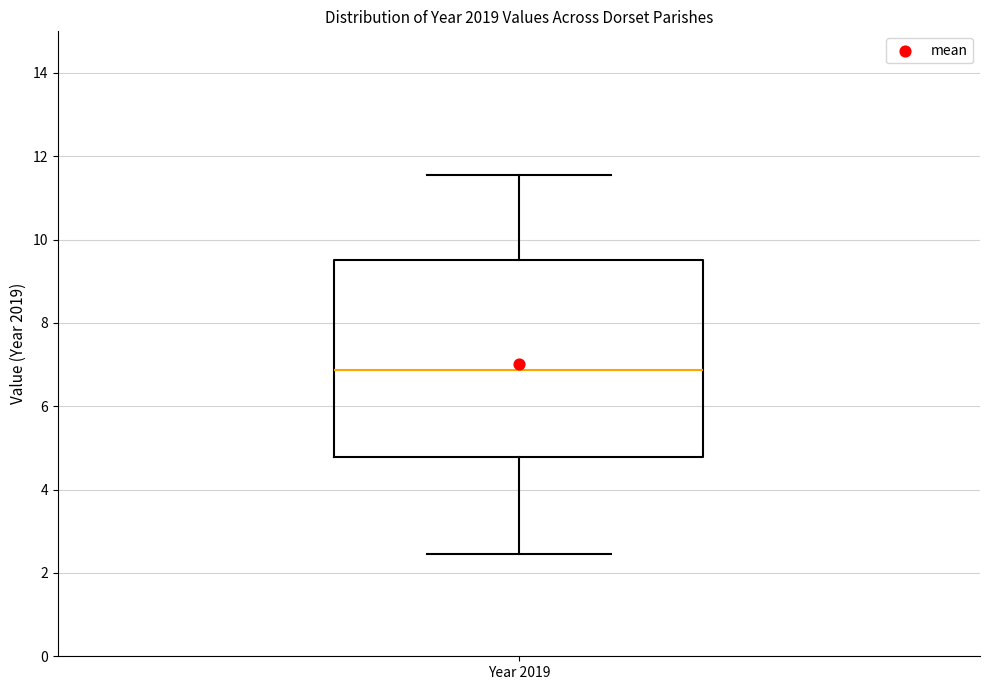

Read this box plot against the y-axis: the position of the median line, the range covered by the box, and the ends of both whiskers. The values are not printed on the chart, so give them approximately, as read against the axis.

median 6.8, box 4.8 to 9.6, whiskers 2.4 to 11.6